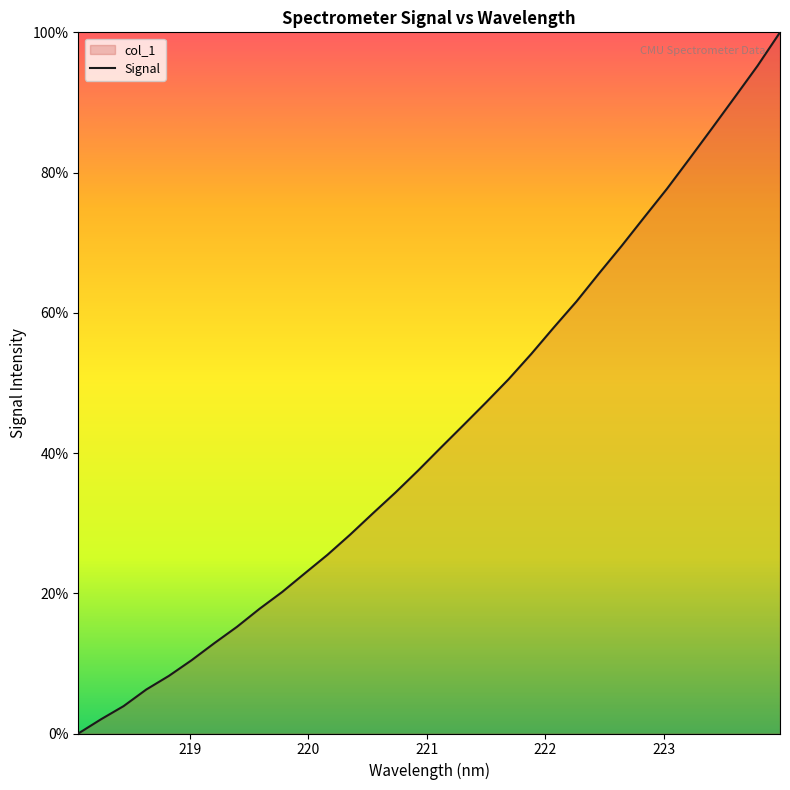

Count the number of data series in this chart.

1